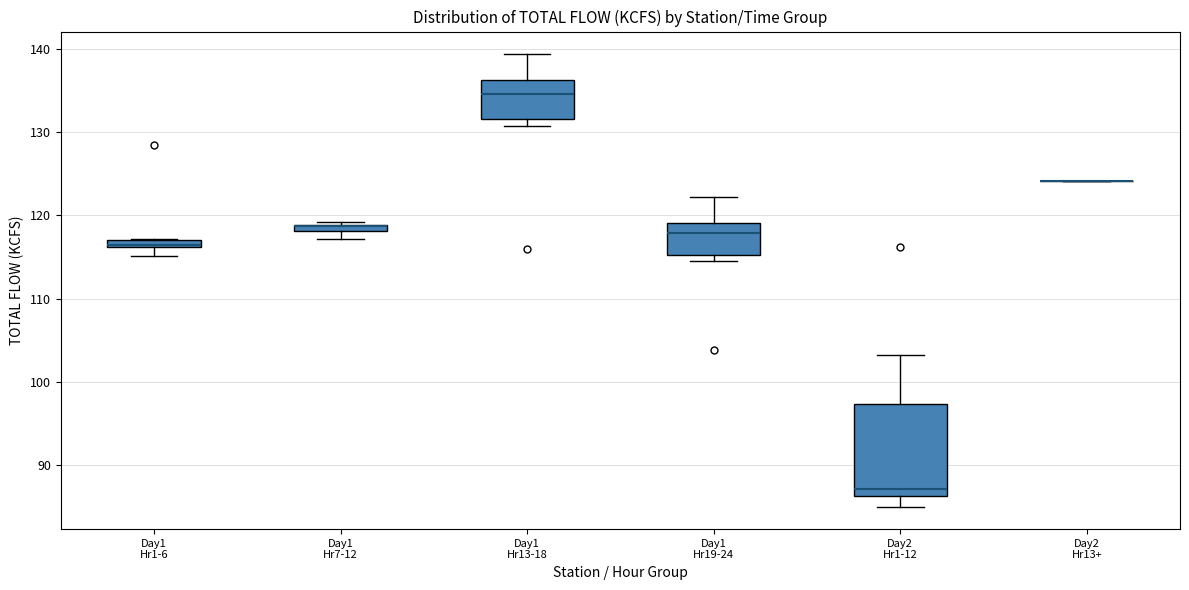

Comparing the boxes themselves (not the whiskers), which one is the tallest?

Day2 Hr1-12